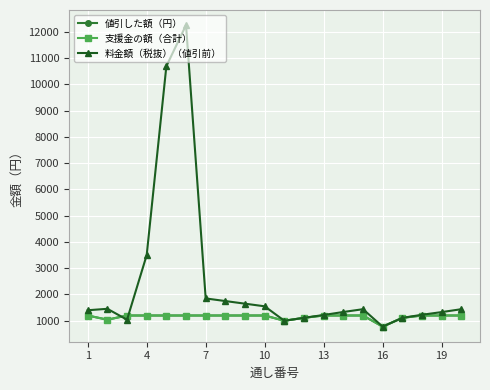

Does the chart have visible grid lines?

Yes